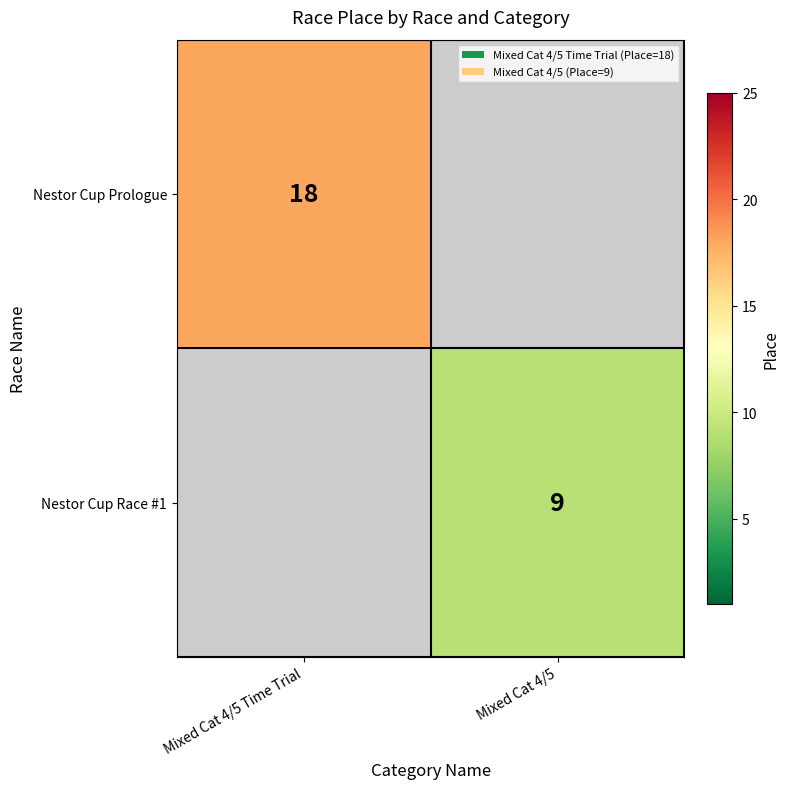

Is the value of Nestor Cup Prologue at Mixed Cat 4/5 Time Trial greater than the value of Nestor Cup Race #1 at Mixed Cat 4/5?

Yes